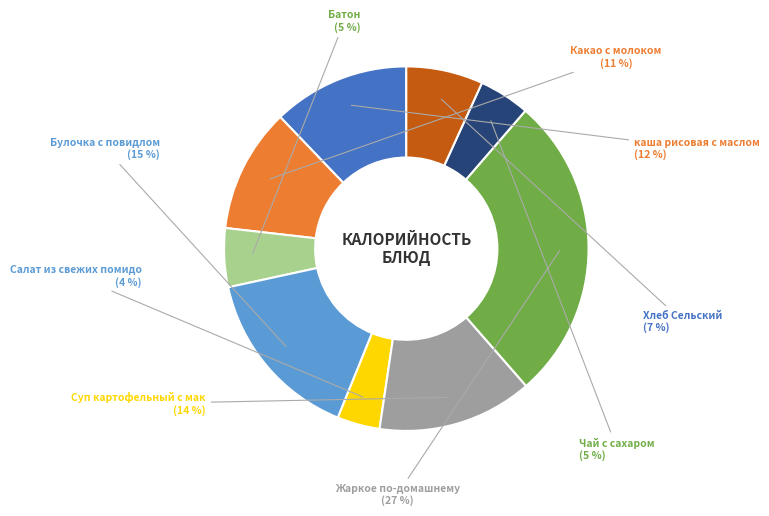

Does any single category account for the majority?

No